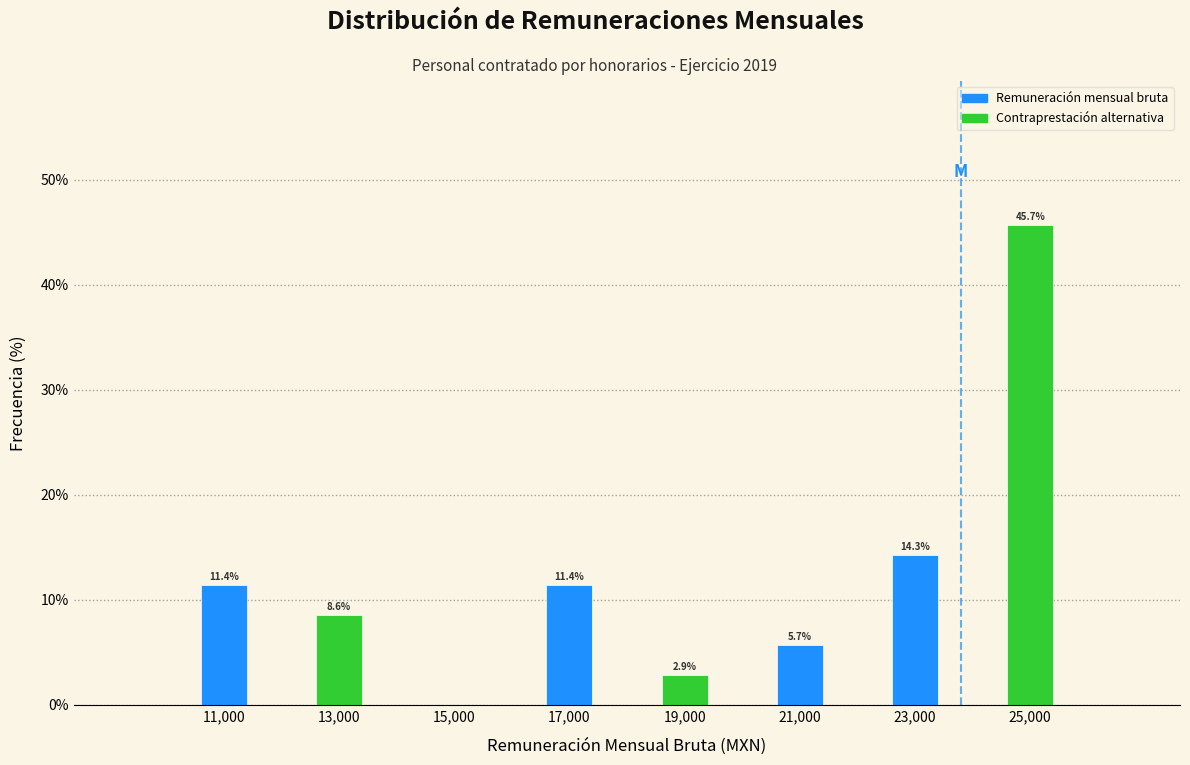

Over which range of the x-axis is the bar tallest?

24000 to 26000